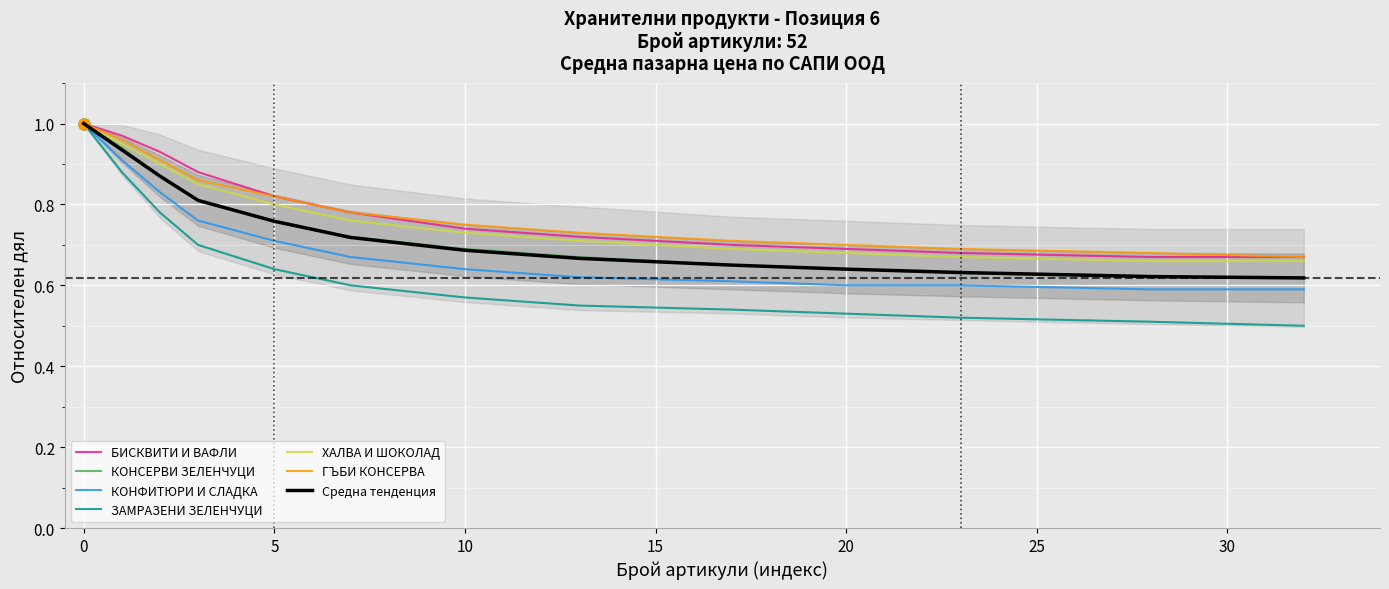

At how many categories does at least one series exceed 0?

13